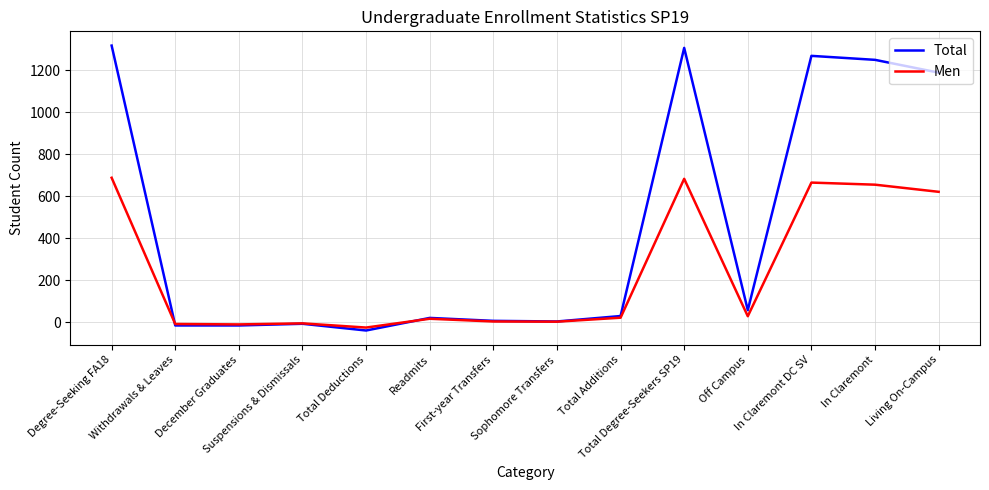

What is the sum of the Total values at Total Degree-Seekers SP19 and Total Deductions?

1267